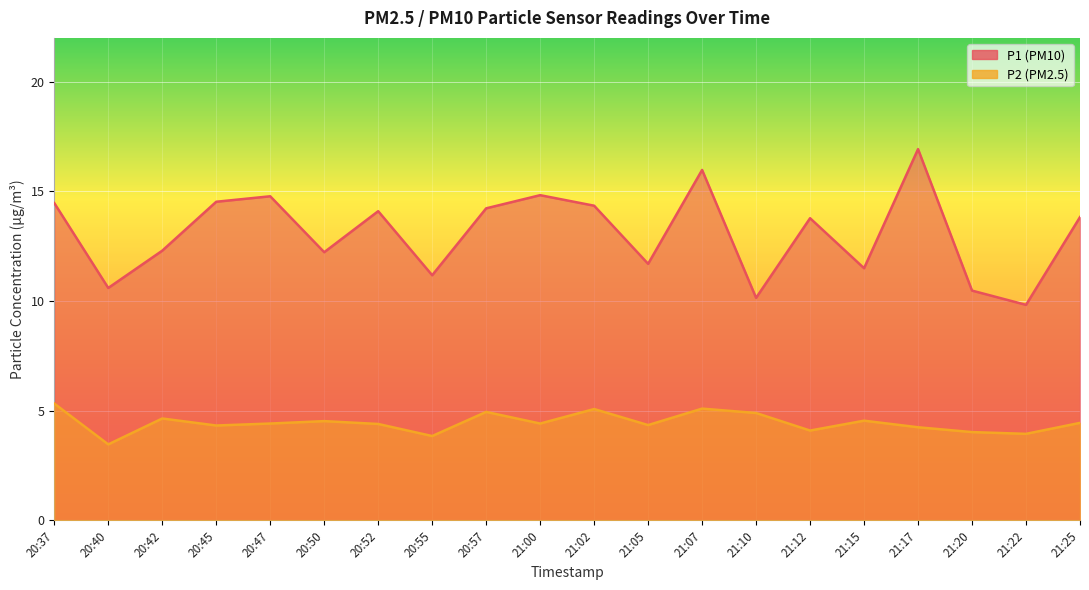

Reading left to right, extract all data points from this chart.

P1: 20:37=14.5	20:40=10.6	20:42=12.3	20:45=14.5	20:47=14.8	20:50=12.2	20:52=14.1	20:55=11.2	20:57=14.2	21:00=14.8	21:02=14.3	21:05=11.7	21:07=16.0	21:10=10.2	21:12=13.8	21:15=11.5	21:17=16.9	21:20=10.5	21:22=9.8	21:25=13.8
P2: 20:37=5.3	20:40=3.5	20:42=4.7	20:45=4.3	20:47=4.4	20:50=4.5	20:52=4.4	20:55=3.9	20:57=5.0	21:00=4.4	21:02=5.1	21:05=4.3	21:07=5.1	21:10=4.9	21:12=4.1	21:15=4.5	21:17=4.2	21:20=4.0	21:22=4.0	21:25=4.5